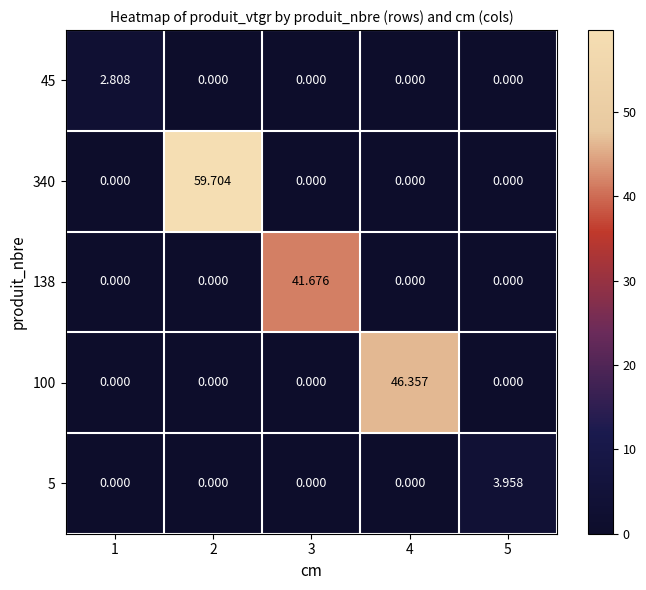

How many positive values does the 138 series have?

1